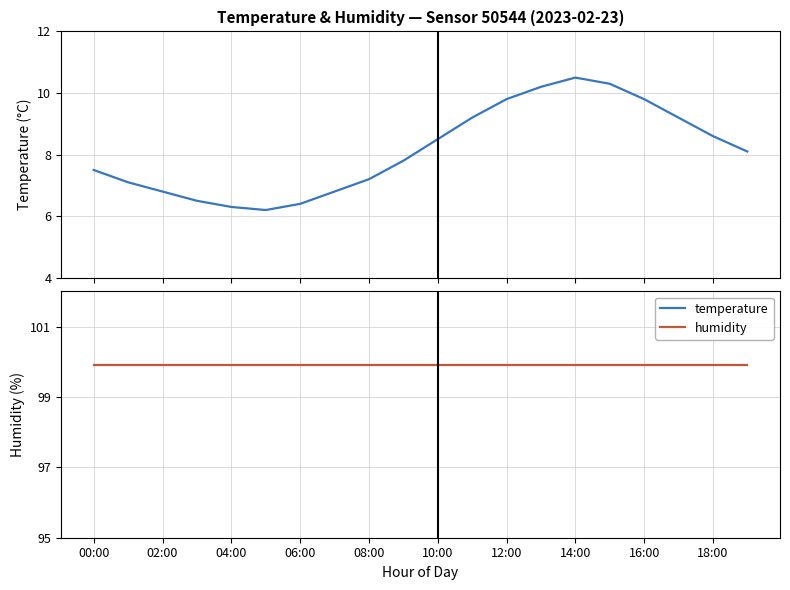

True or false: humidity and temperature intersect in this chart.

False